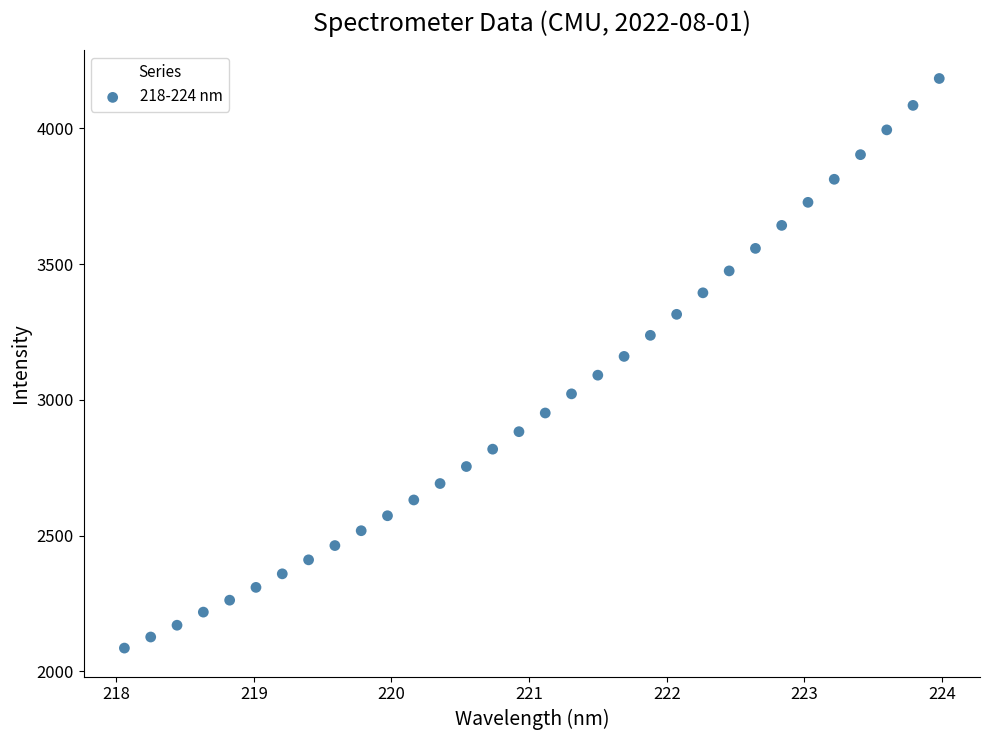

What is the range of Y values (max minus min)?

2097.6